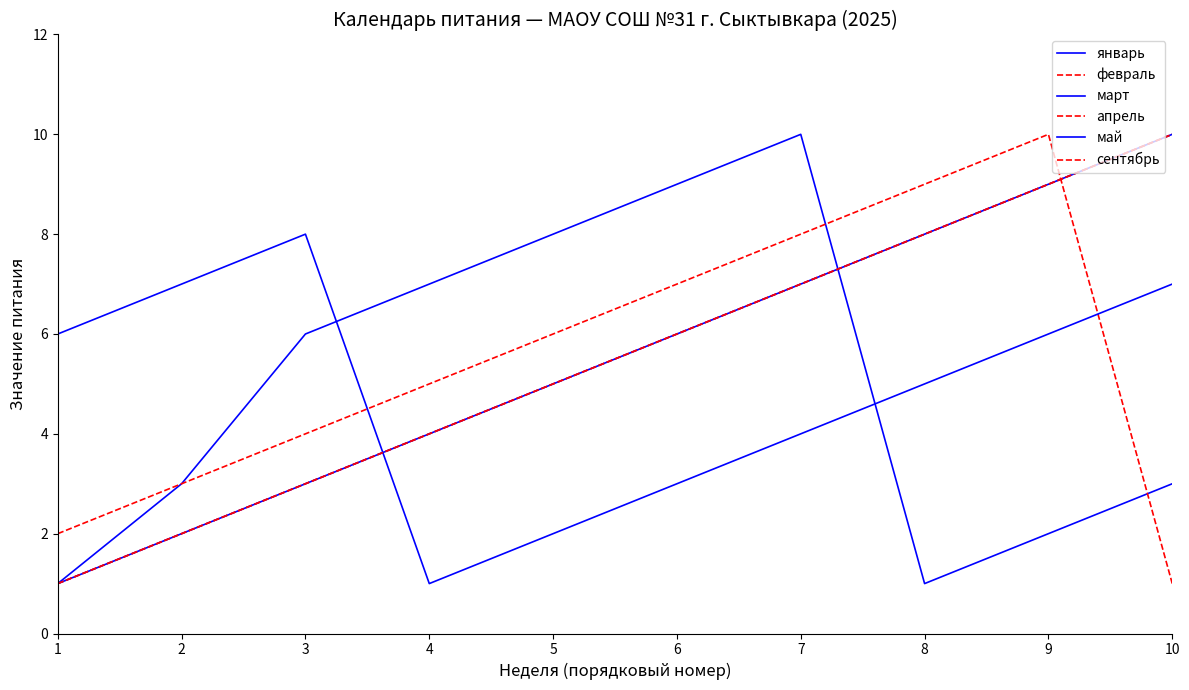

Is this an area chart (filled region under the line)?

No